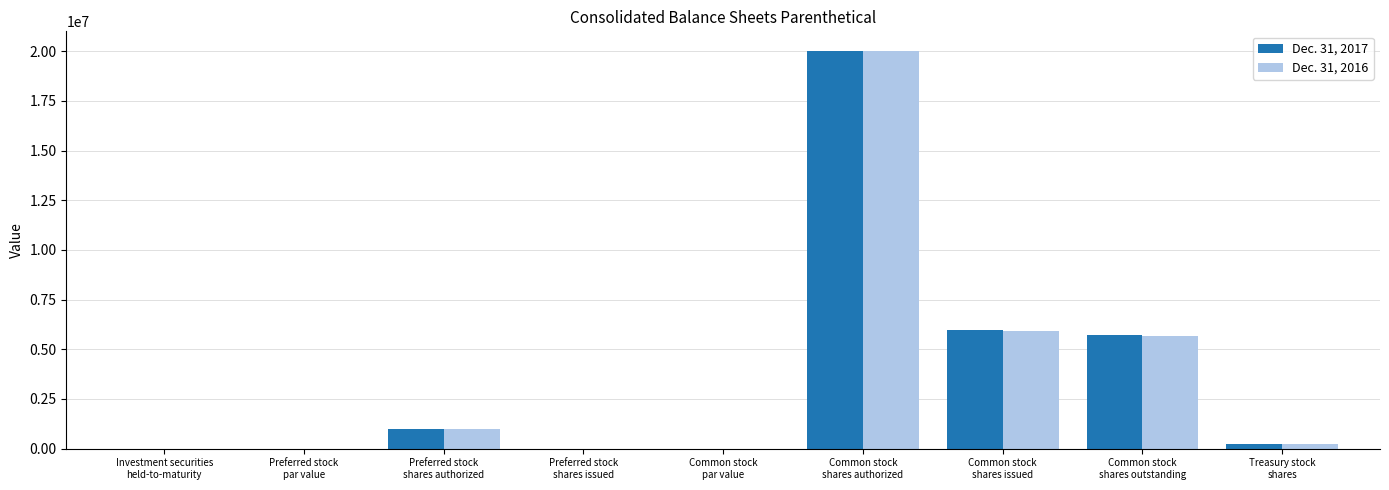

At which category is the sum across all series the highest?

Common stock
shares authorized